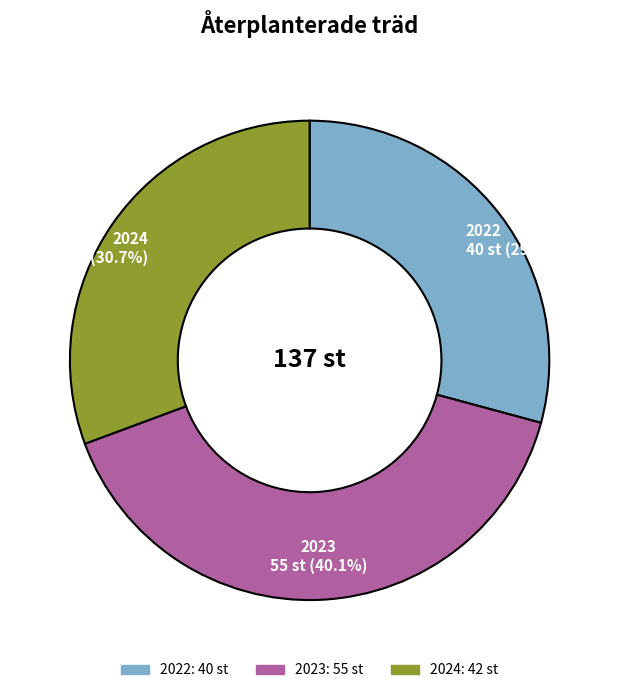

Rank the categories by value from lowest to highest.

2022, 2024, 2023